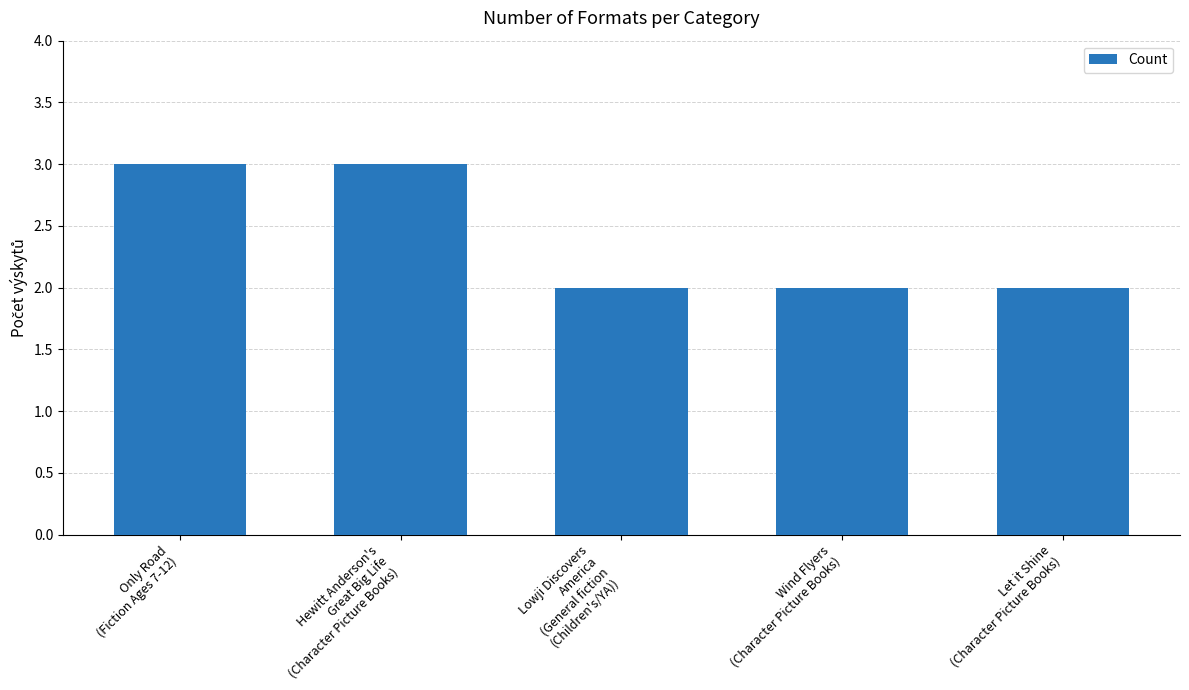

Approximately how many times larger is the value at Wind Flyers
(Character Picture Books) compared to Let it Shine
(Character Picture Books)?

1.0